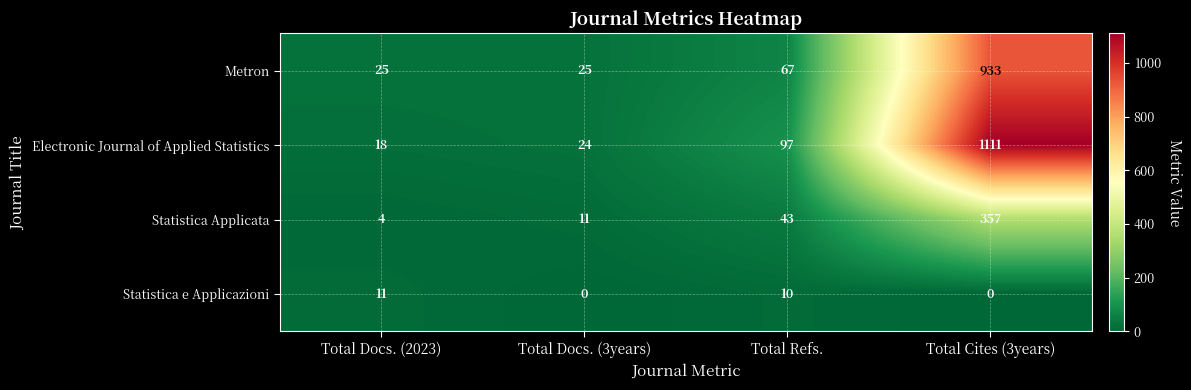

Reading left to right, transcribe all the data shown in this chart.

Metron: Total Docs. (2023)=25	Total Docs. (3years)=25	Total Refs.=67	Total Cites (3years)=933
Electronic Journal of Applied Statistics: Total Docs. (2023)=18	Total Docs. (3years)=24	Total Refs.=97	Total Cites (3years)=1111
Statistica Applicata: Total Docs. (2023)=4	Total Docs. (3years)=11	Total Refs.=43	Total Cites (3years)=357
Statistica e Applicazioni: Total Docs. (2023)=11	Total Docs. (3years)=0	Total Refs.=10	Total Cites (3years)=0